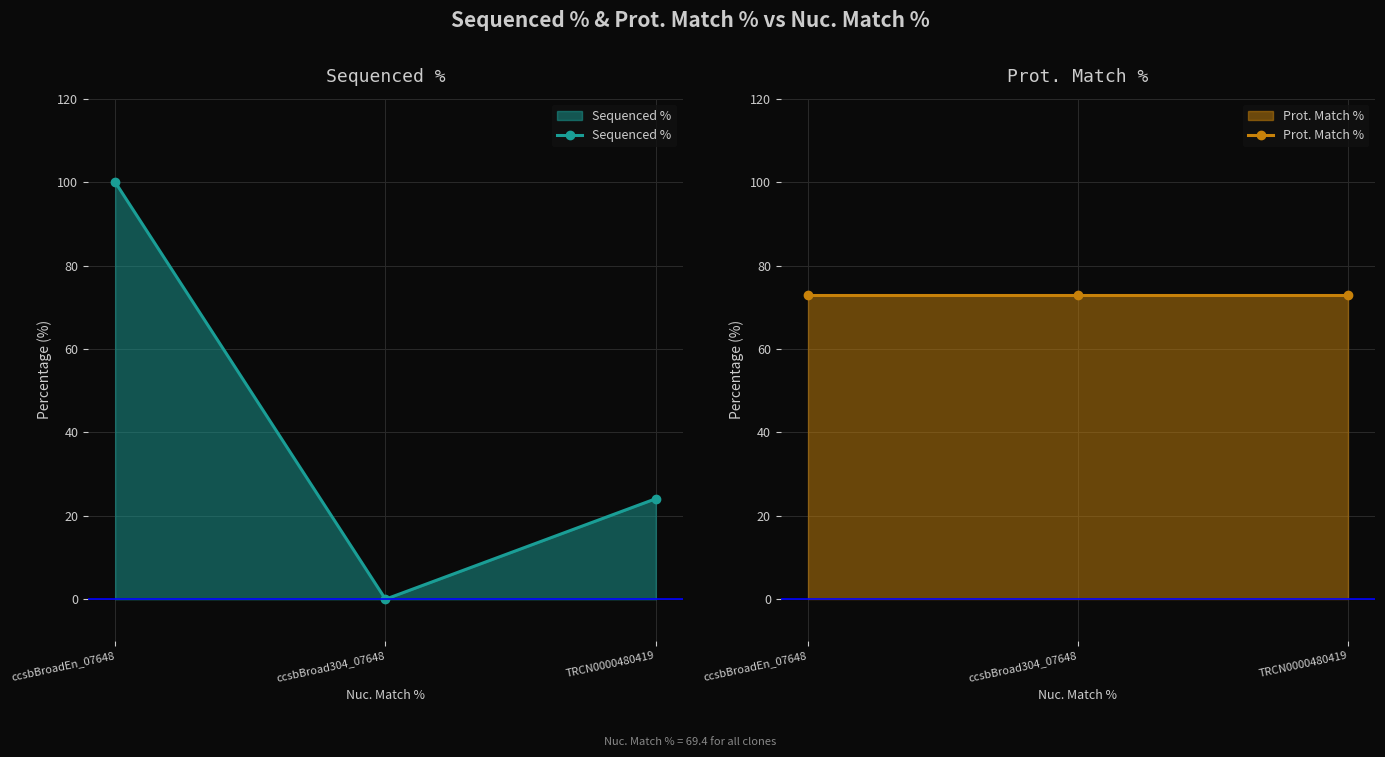

How many values in the Sequenced % series exceed 24?

2